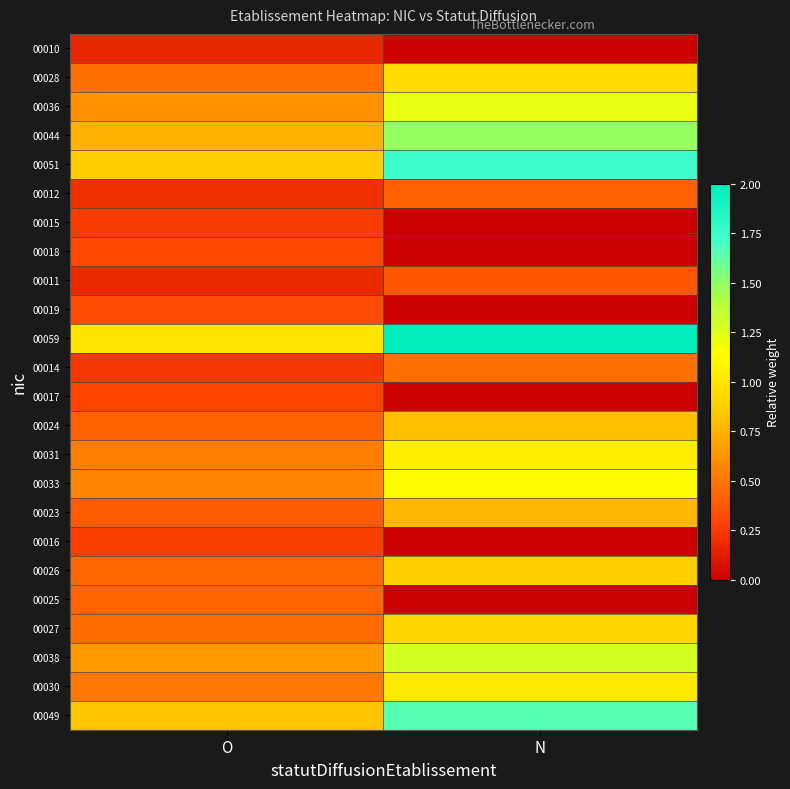

Reading left to right, what are all the values shown in this chart?

00010: O=0.2	N=0.0
00028: O=0.5	N=0.9
00036: O=0.6	N=1.2
00044: O=0.7	N=1.5
00051: O=0.9	N=1.7
00012: O=0.2	N=0.4
00015: O=0.3	N=0.0
00018: O=0.3	N=0.0
00011: O=0.2	N=0.4
00019: O=0.3	N=0.0
00059: O=1.0	N=2.0
00014: O=0.2	N=0.5
00017: O=0.3	N=0.0
00024: O=0.4	N=0.8
00031: O=0.5	N=1.1
00033: O=0.6	N=1.1
00023: O=0.4	N=0.8
00016: O=0.3	N=0.0
00026: O=0.4	N=0.9
00025: O=0.4	N=0.0
00027: O=0.5	N=0.9
00038: O=0.6	N=1.3
00030: O=0.5	N=1.0
00049: O=0.8	N=1.7